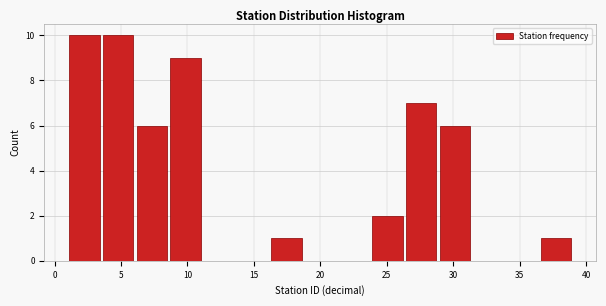

Reading left to right, transcribe this chart: for each bar, give the range it covers on the x-axis and its height. Neither the bar edges nor the heights are printed on the chart, so give them approximately, as read against the axes.

1.0 to 3.5: 10
3.5 to 6.0: 10
6.0 to 8.5: 6
8.5 to 11.0: 9
11.0 to 13.5: 0
13.5 to 16.0: 0
16.0 to 18.5: 1
18.5 to 21.5: 0
21.5 to 24.0: 0
24.0 to 26.5: 2
26.5 to 29.0: 7
29.0 to 31.5: 6
31.5 to 34.0: 0
34.0 to 36.5: 0
36.5 to 39.0: 1